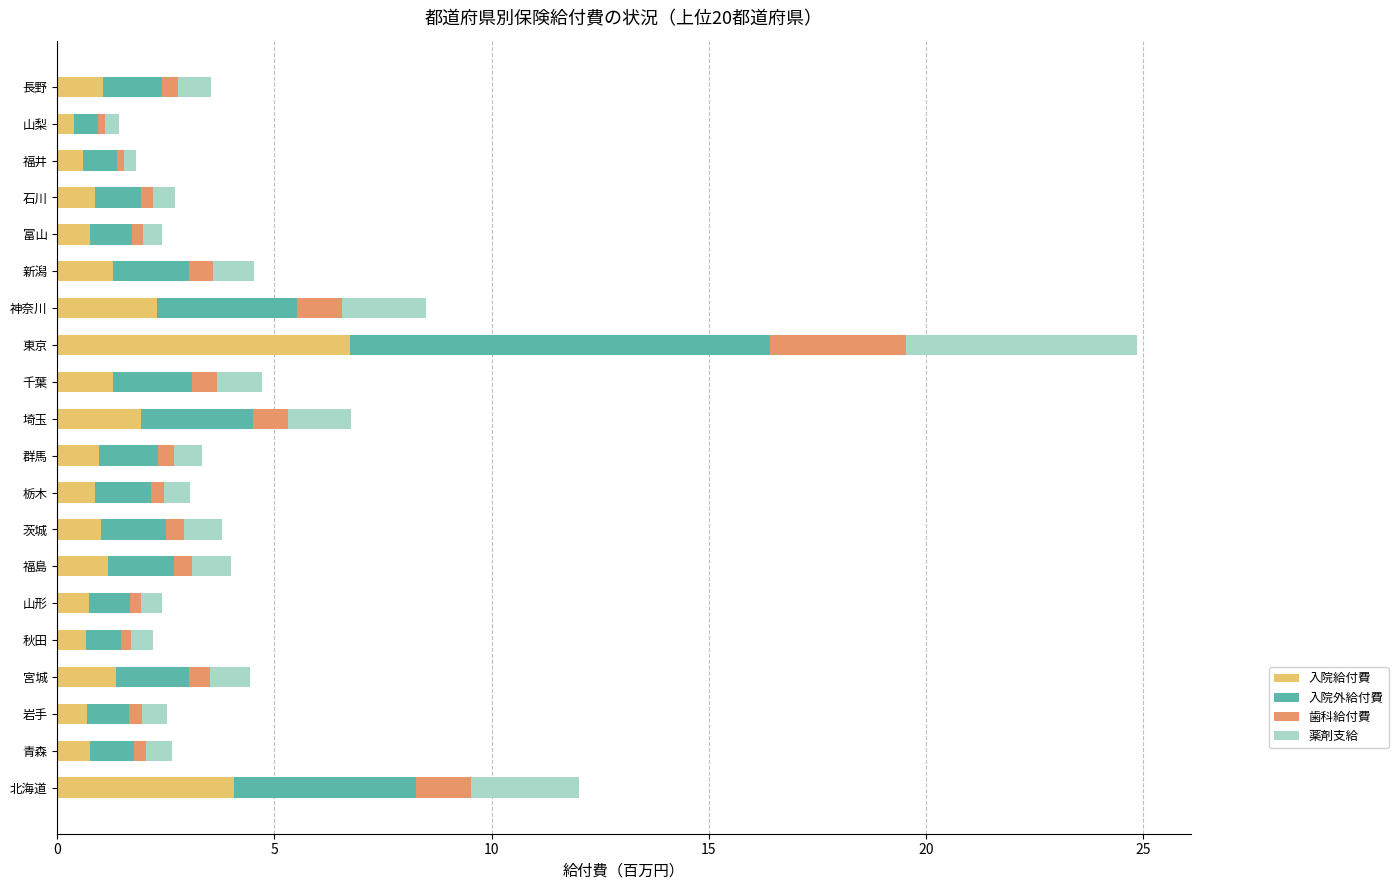

What is the average value of the 入院給付費 series?

1.5